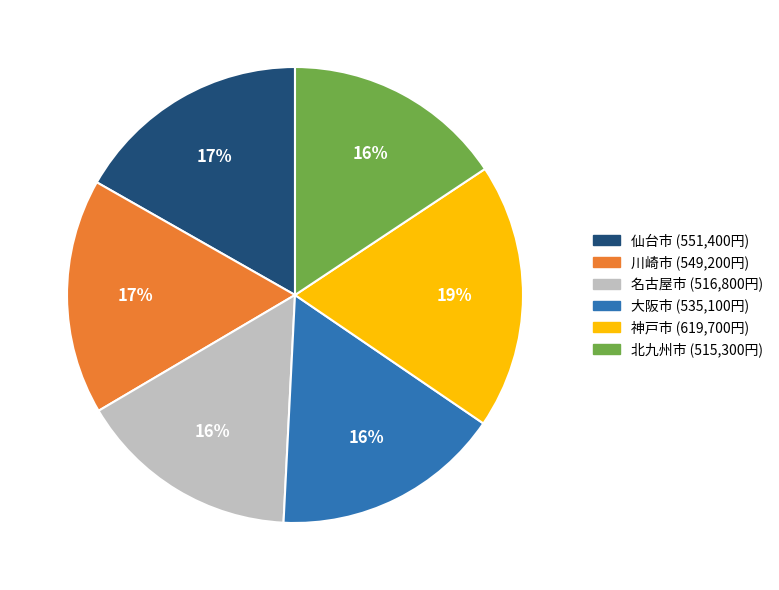

To the nearest percent, what is the difference between the largest and smallest slice percentages?

3%